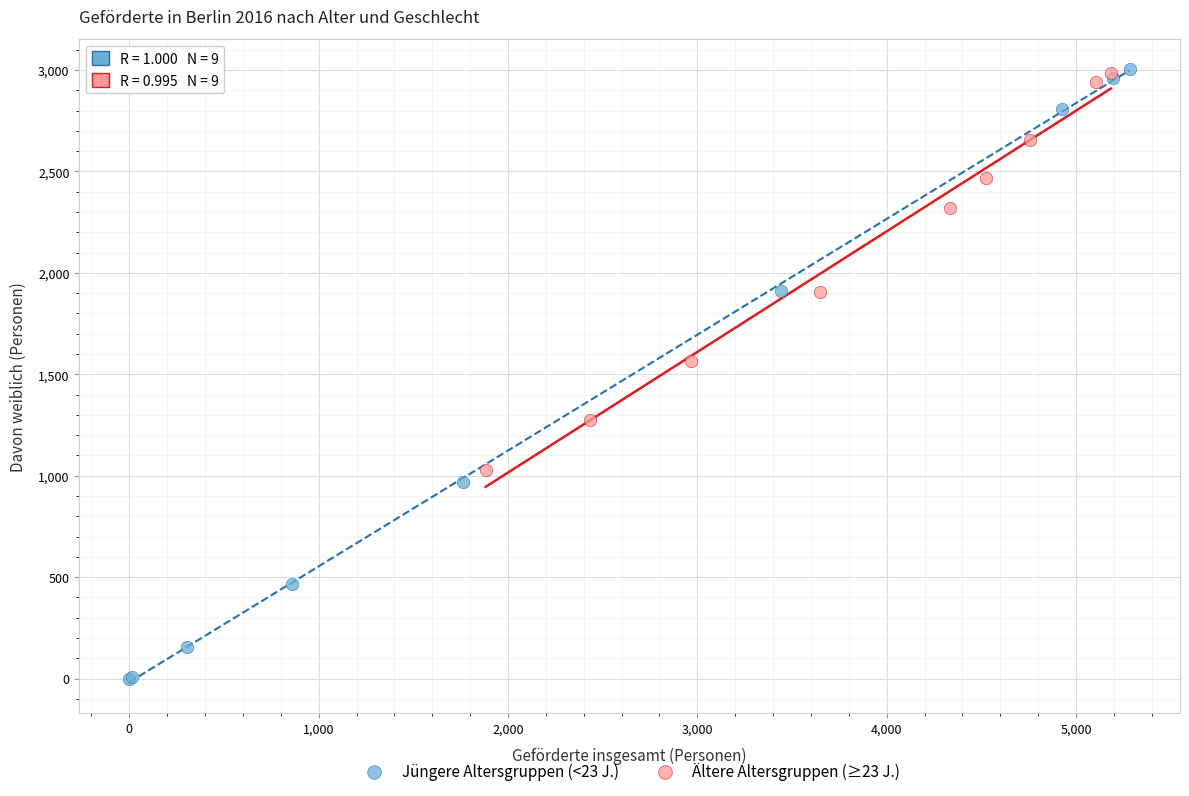

What are all the series names shown in the legend?

Jüngere Altersgruppen (<23 J.), Ältere Altersgruppen (≥23 J.)